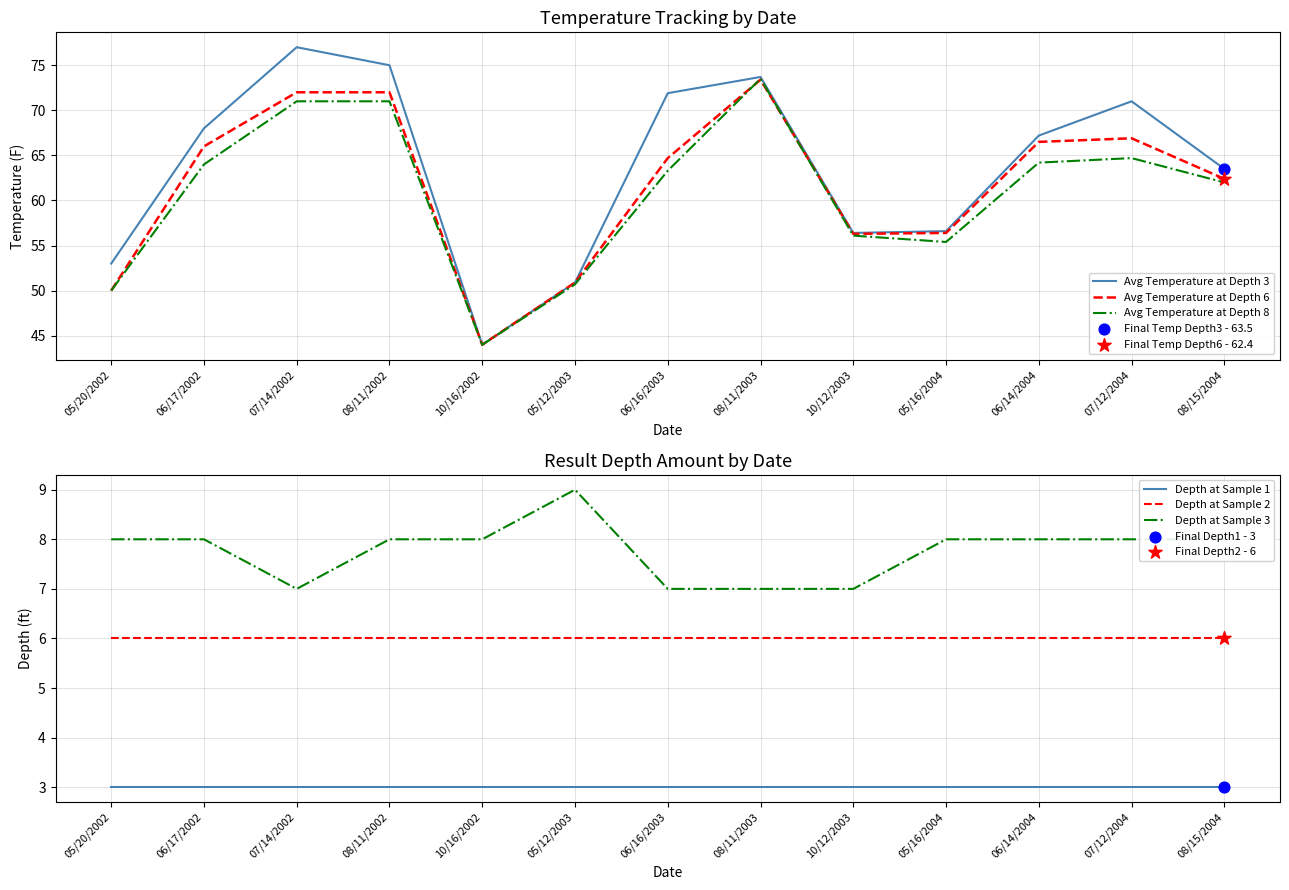

What are all the series names shown in the legend?

Avg Temperature at Depth 3, Avg Temperature at Depth 6, Avg Temperature at Depth 8, Depth at Sample 1, Depth at Sample 2, Depth at Sample 3